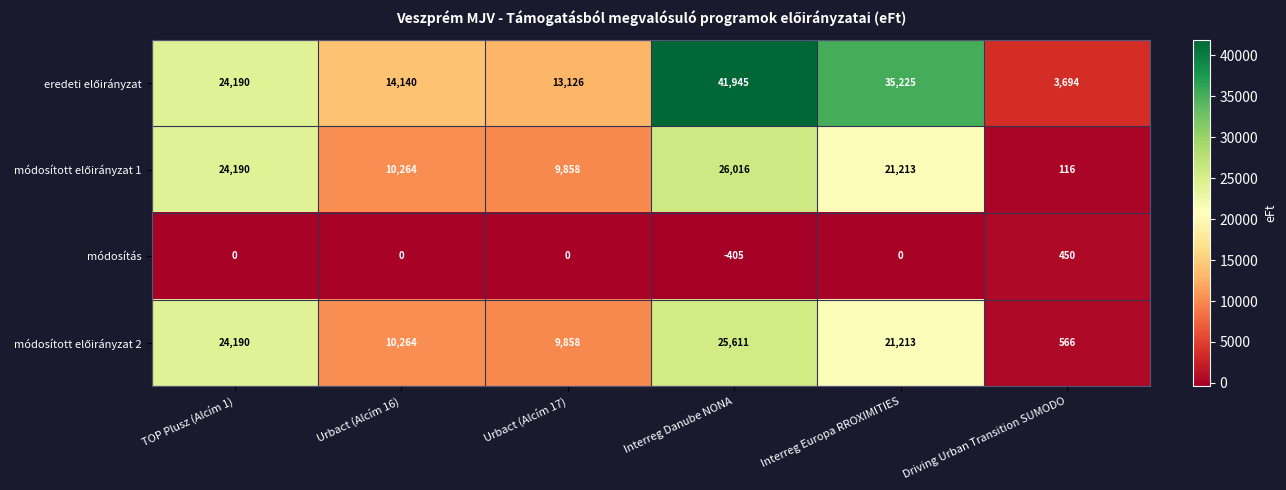

What is the maximum value shown in the chart?

41945